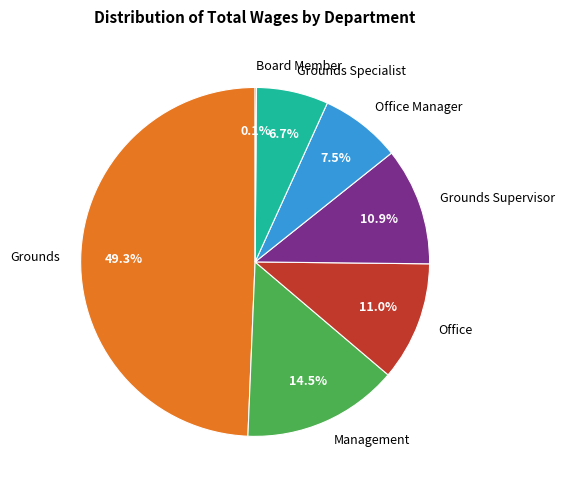

Combined, what portion of the pie is Grounds and Grounds Specialist?

56.0%